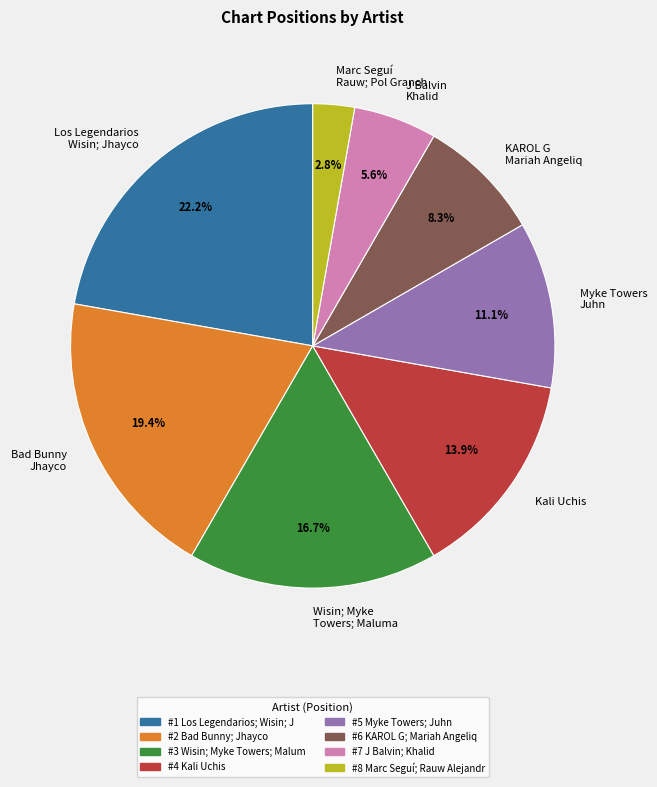

What is the smallest slice in the pie chart?

Marc Seguí Rauw; Pol Granch